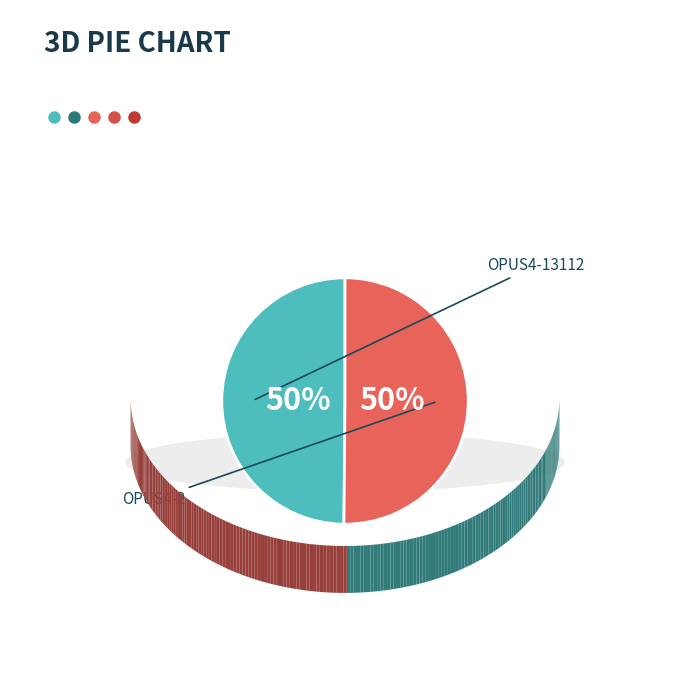

Combined, do OPUS4-2 and OPUS4-13112 account for over 50%?

Yes